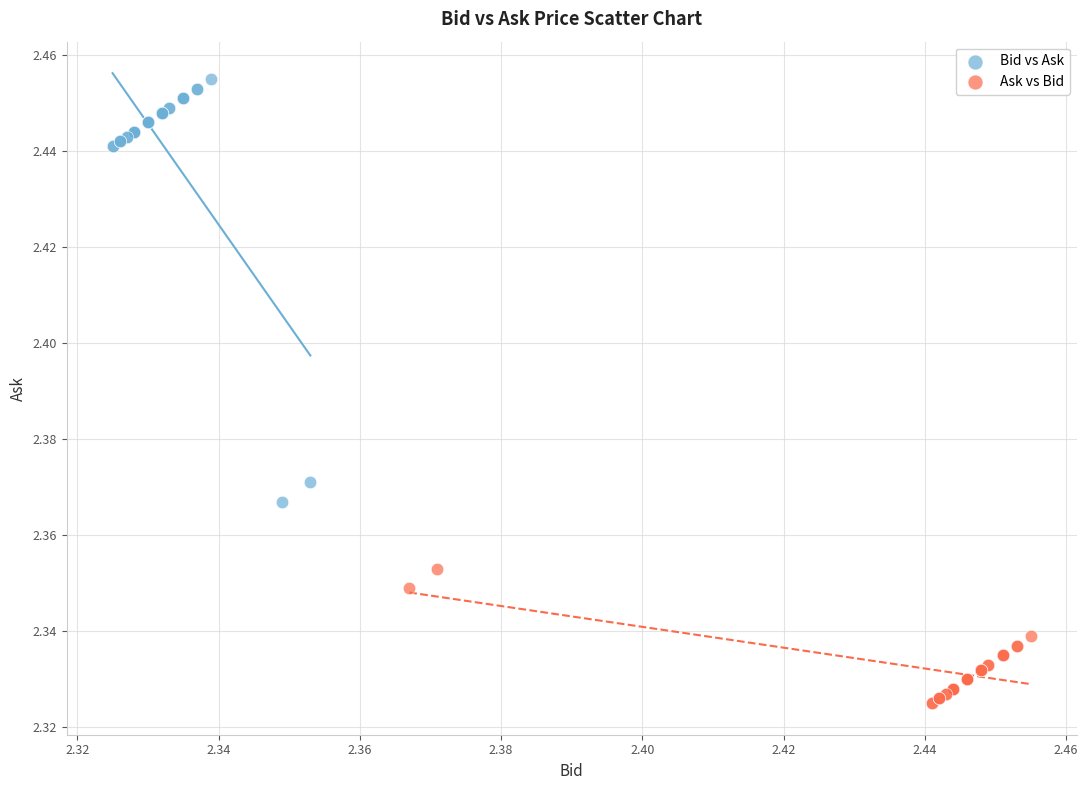

Which series has the largest Y range (max minus min)?

Bid vs Ask